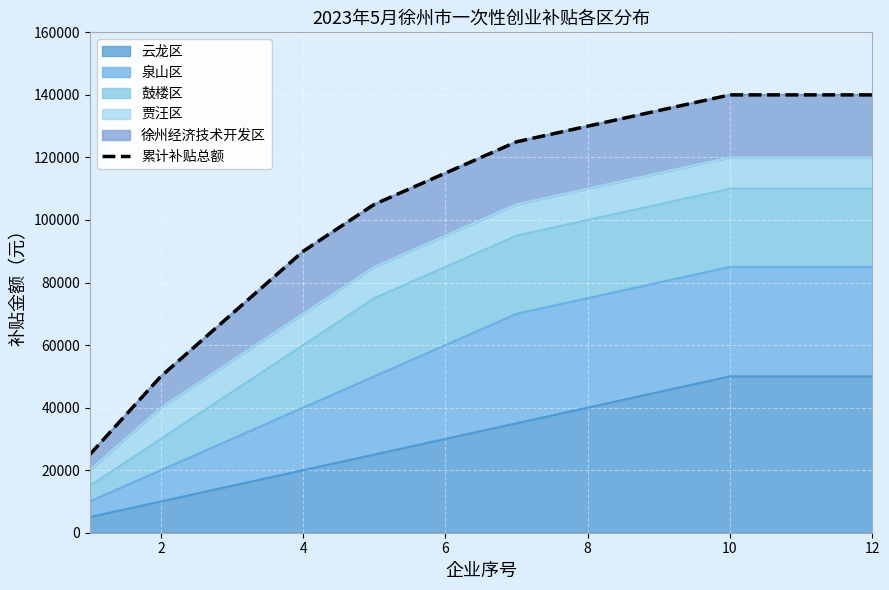

Is it true that the value at 2 is 14045?

False